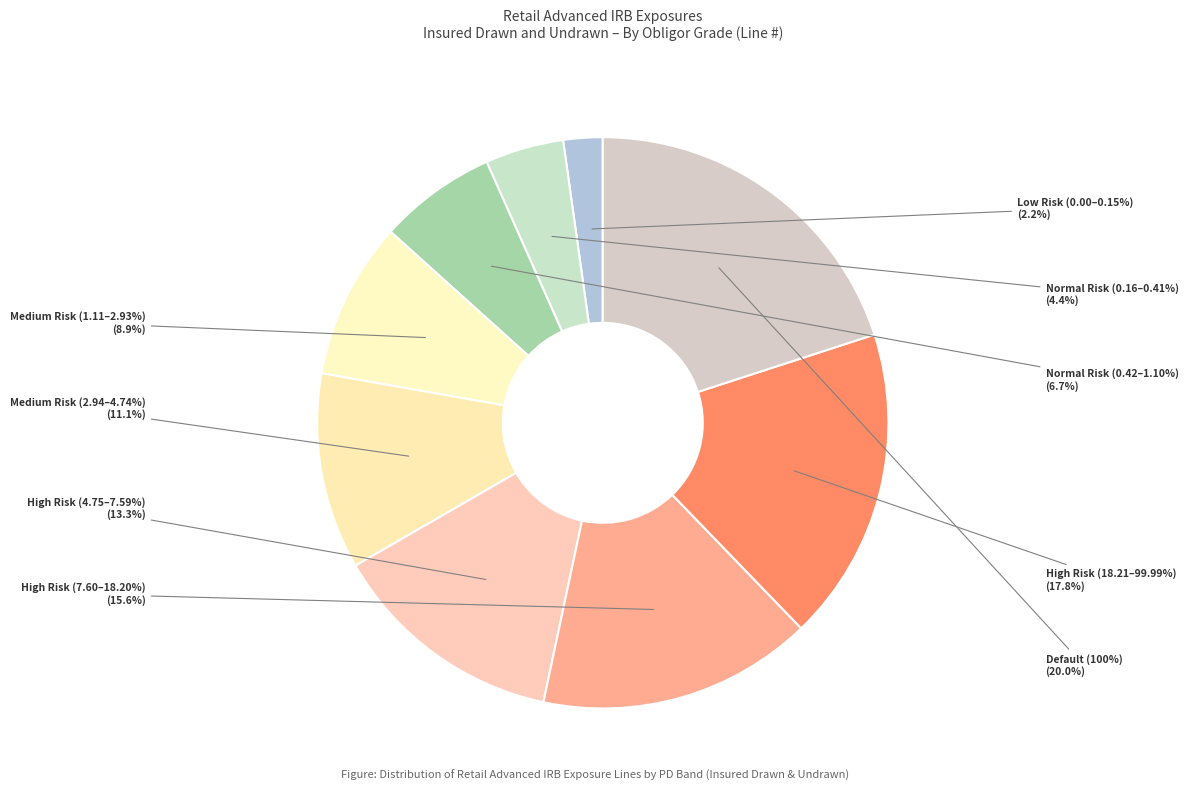

Is there any slice that represents more than half of the pie?

No